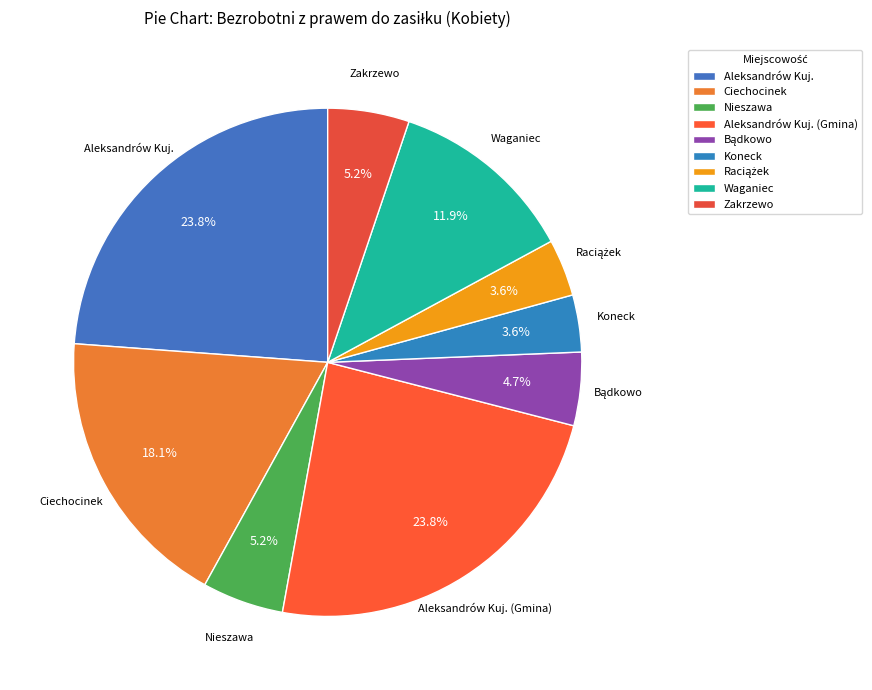

Which has a higher value, Koneck or Zakrzewo?

Zakrzewo